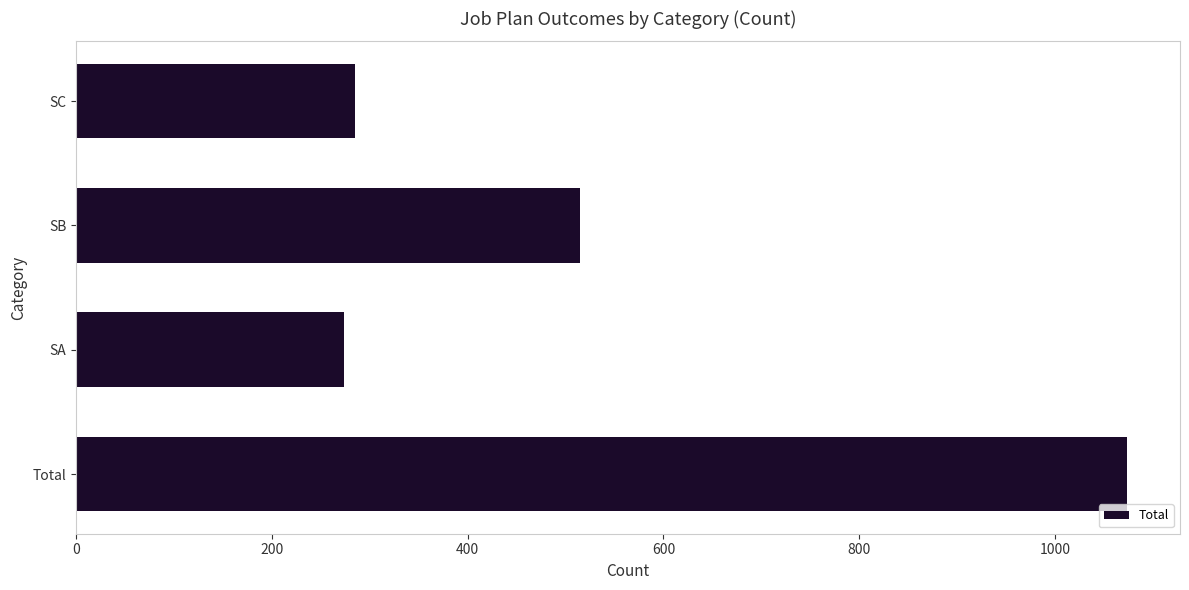

True or false: the data shows 1074 at Total.

True